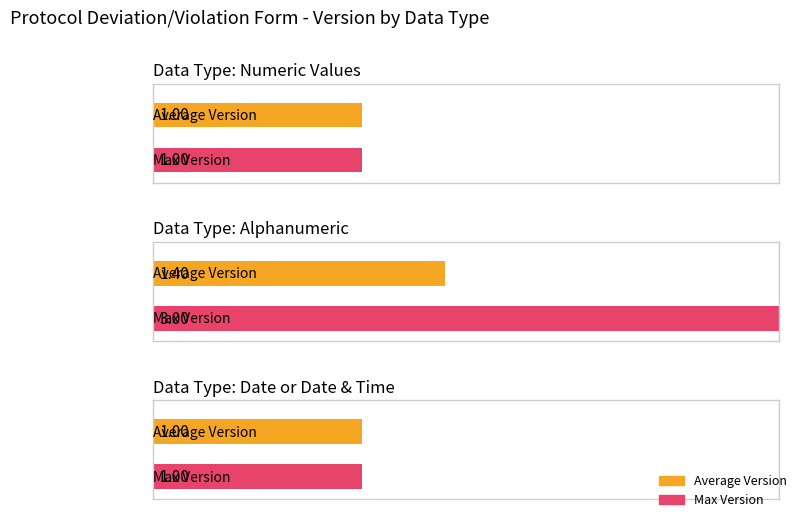

The value of Average Version at Date or Date & Time is 0. True or false?

False